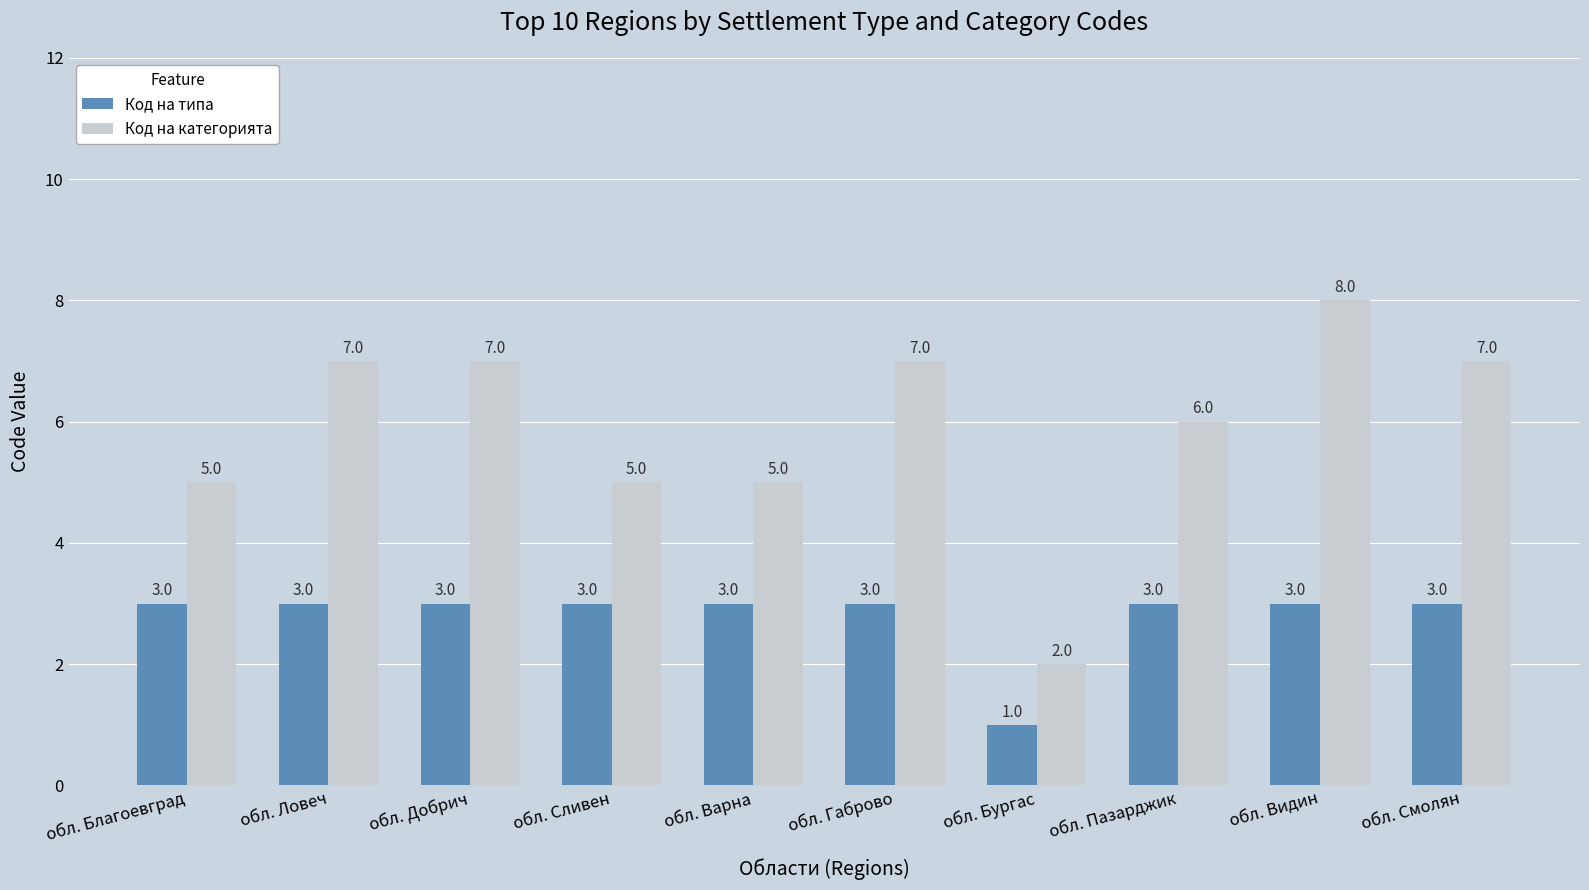

What is the spread (max minus min) of values at обл. Смолян?

4